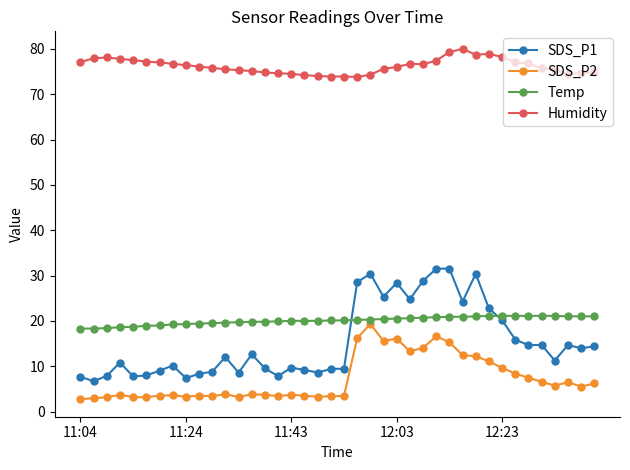

What is the lowest value of the Temp series?

18.3